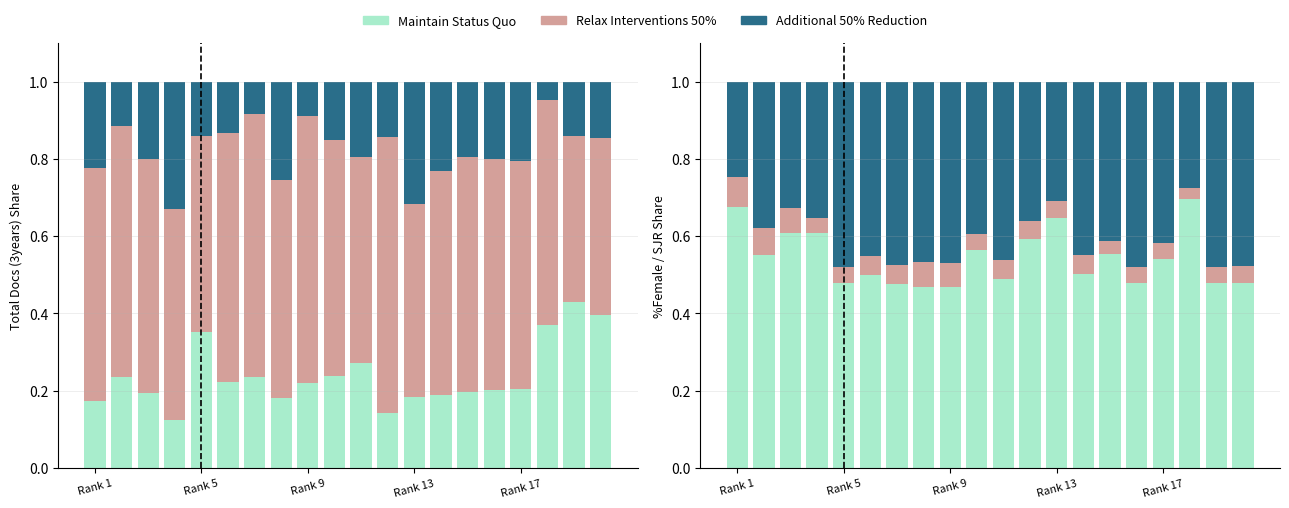

What are all the series names shown in the legend?

Maintain Status Quo, Relax Interventions 50%, Additional 50% Reduction